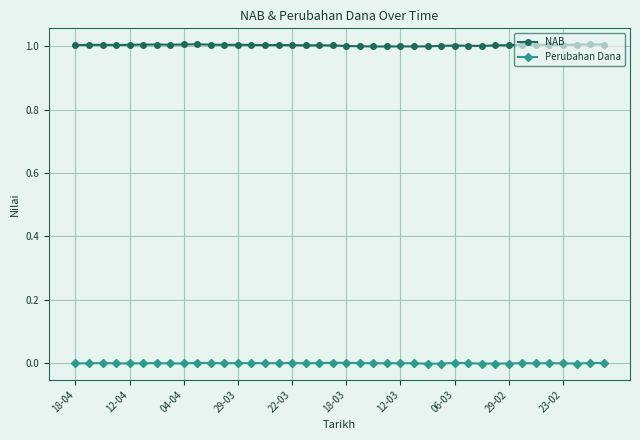

What is the highest value of the NAB series?

1.0